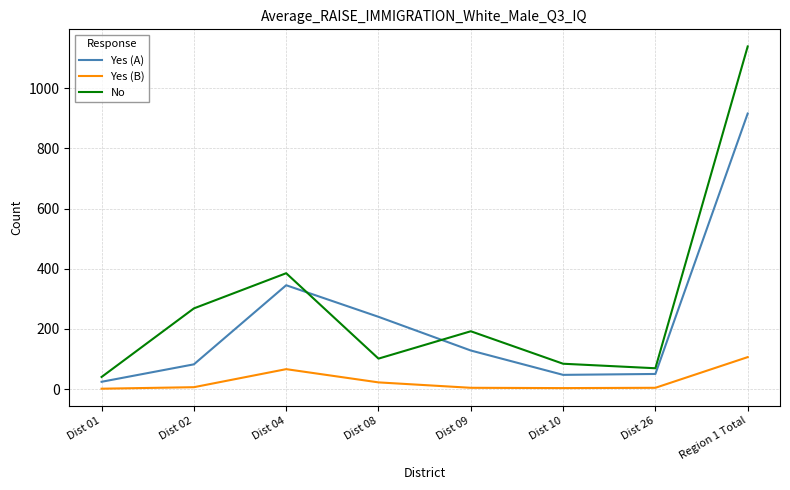

True or false: Yes (B) and Yes (A) cross at least once.

False